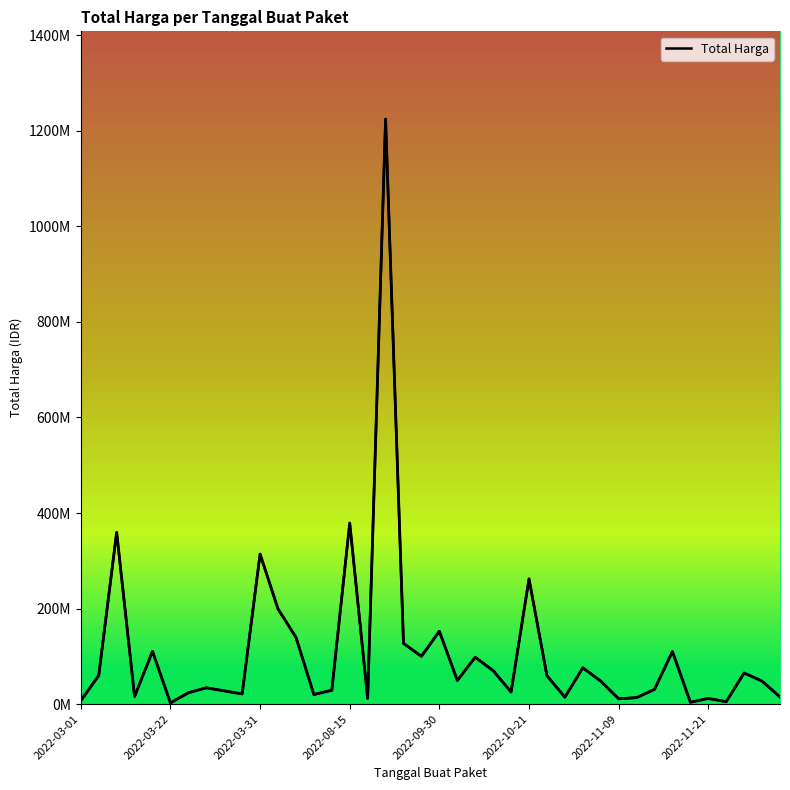

What is the ratio of the value at 2022-11-09 to the value at 29?

0.5